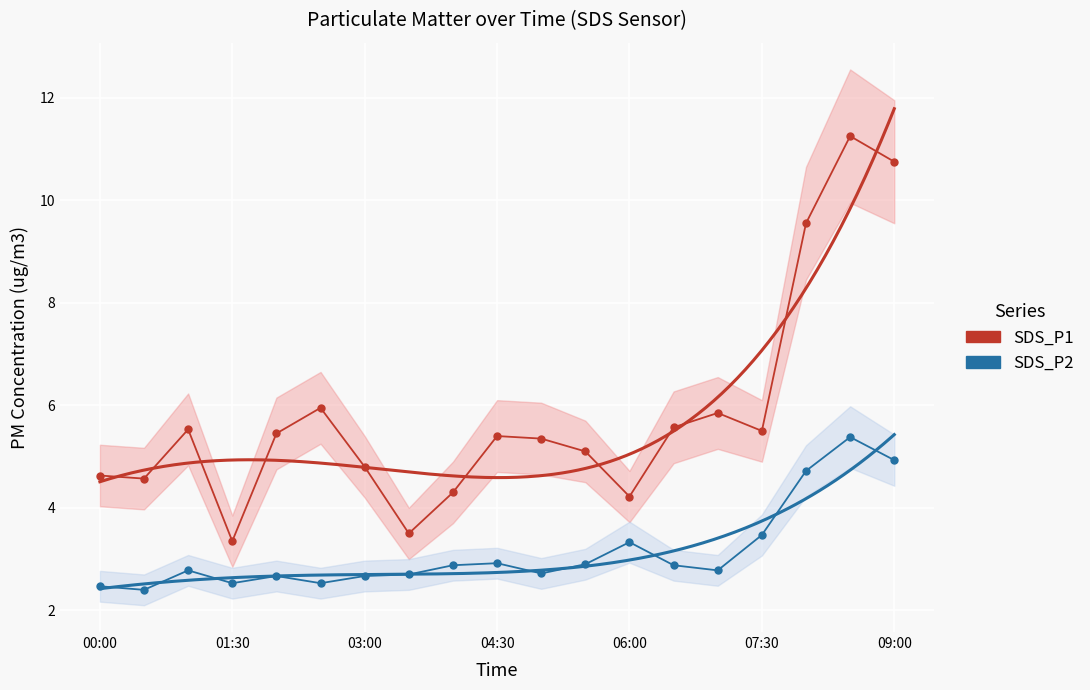

Is this an area chart (filled region under the line)?

No